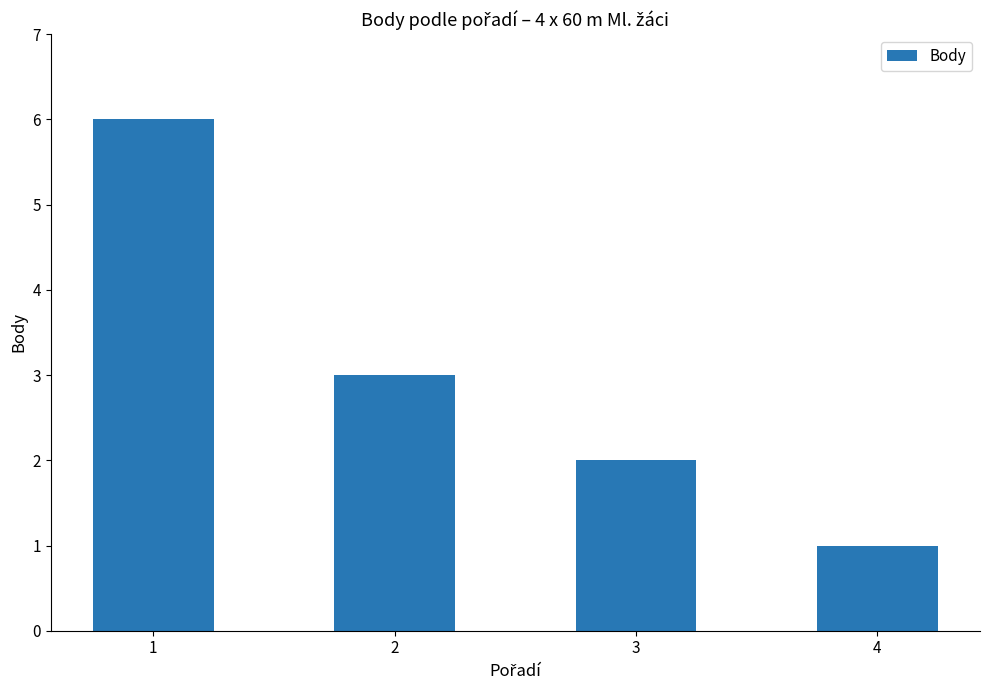

How many data points are less than 3?

2